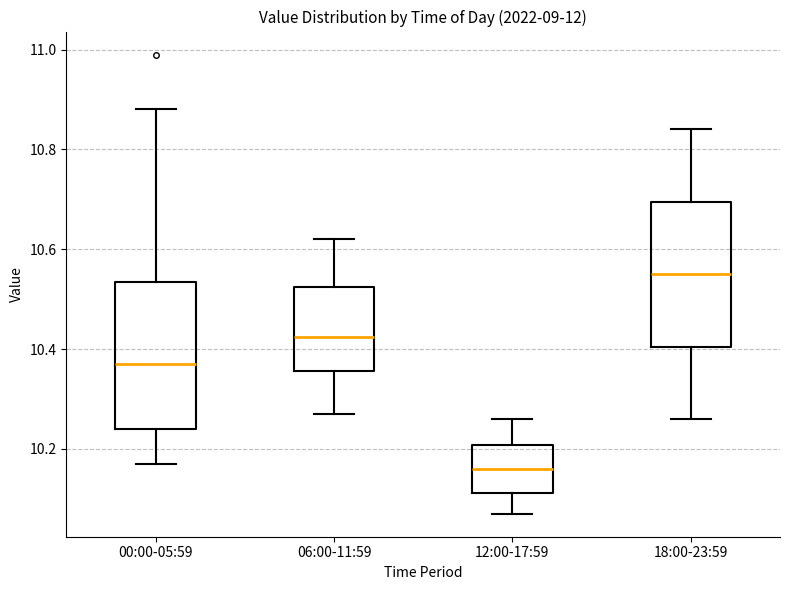

Which box has the lowest median line?

12:00-17:59